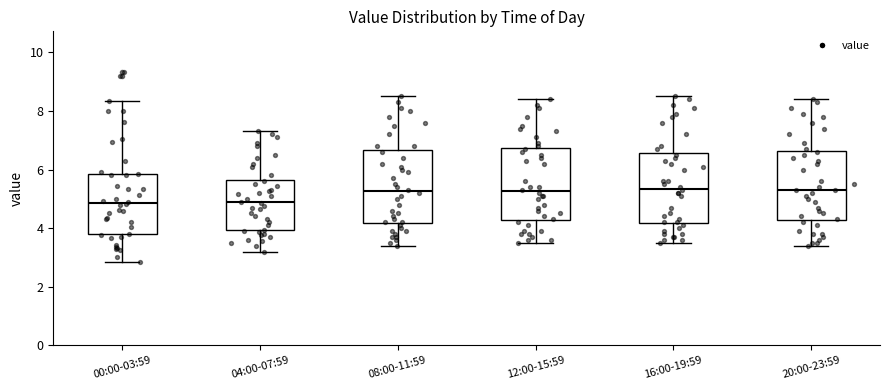

Reading left to right, read every box against the y-axis: the position of its median line, the range the box covers, and the ends of its whiskers. The values are not printed on the chart, so give them approximately, as read against the axis.

00:00-03:59: median 4.8, box 3.8 to 5.8, whiskers 2.8 to 8.4
04:00-07:59: median 4.8, box 4.0 to 5.6, whiskers 3.2 to 7.4
08:00-11:59: median 5.2, box 4.2 to 6.6, whiskers 3.4 to 8.6
12:00-15:59: median 5.2, box 4.2 to 6.8, whiskers 3.6 to 8.4
16:00-19:59: median 5.4, box 4.2 to 6.6, whiskers 3.6 to 8.6
20:00-23:59: median 5.4, box 4.2 to 6.6, whiskers 3.4 to 8.4